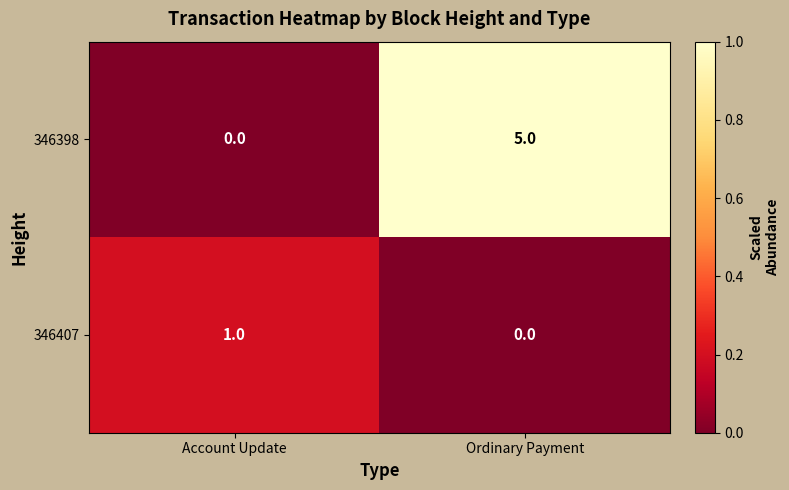

How many data points in 346407 are less than 1?

1